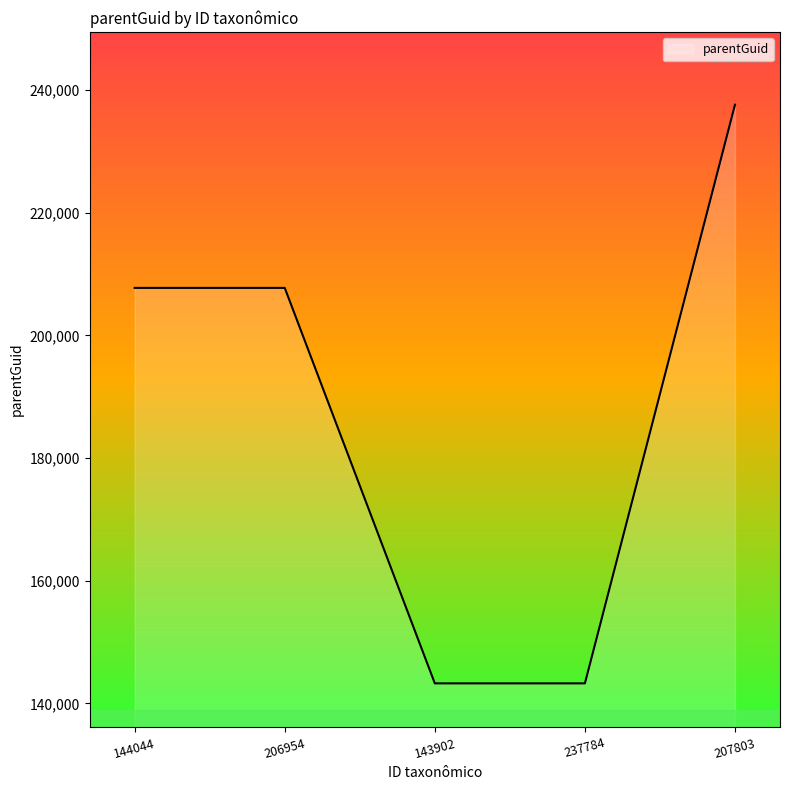

What is the change in value from 143902 to 207803?

+94372